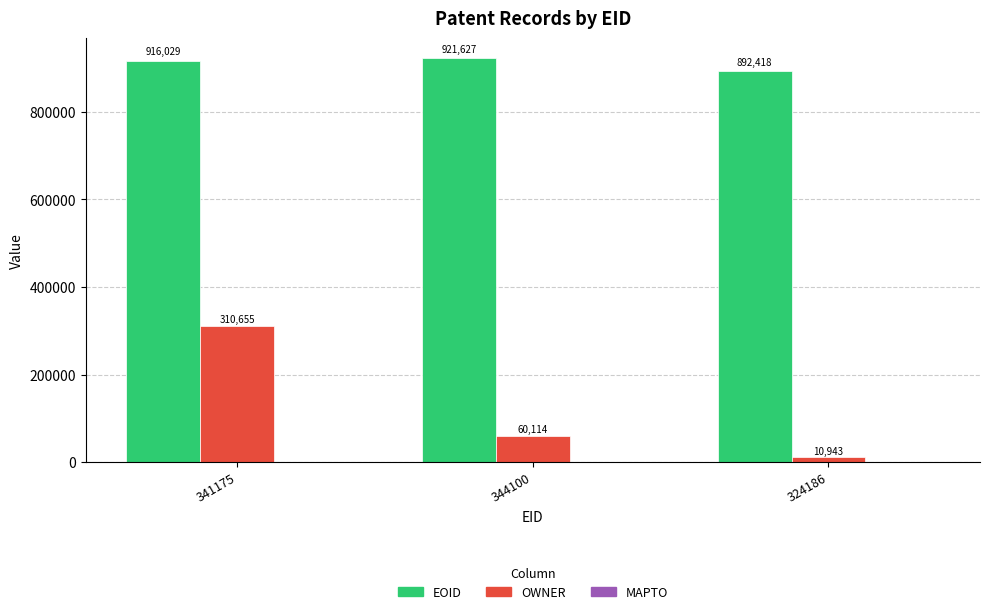

What position from the left is 344100?

2